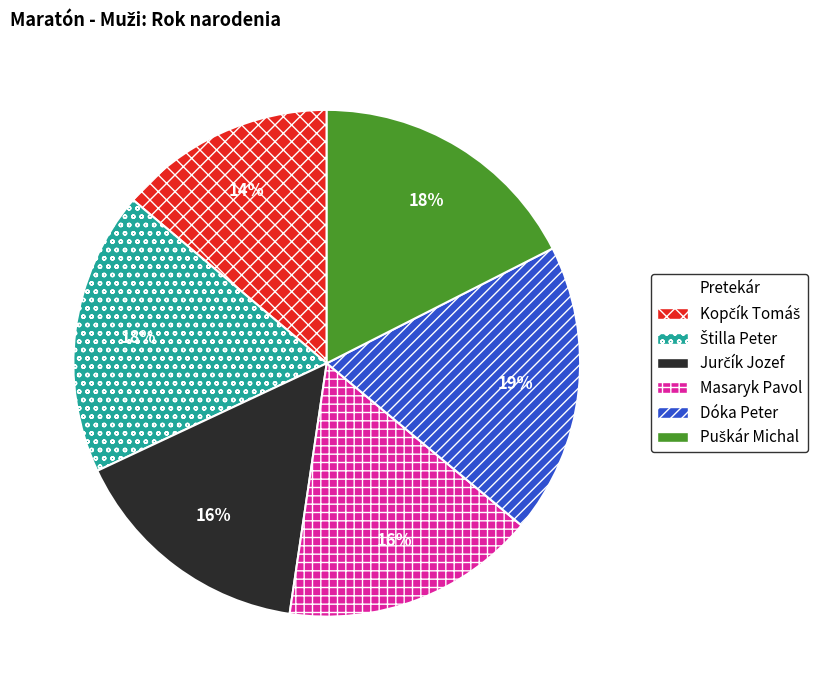

How many slices are in this pie chart?

6